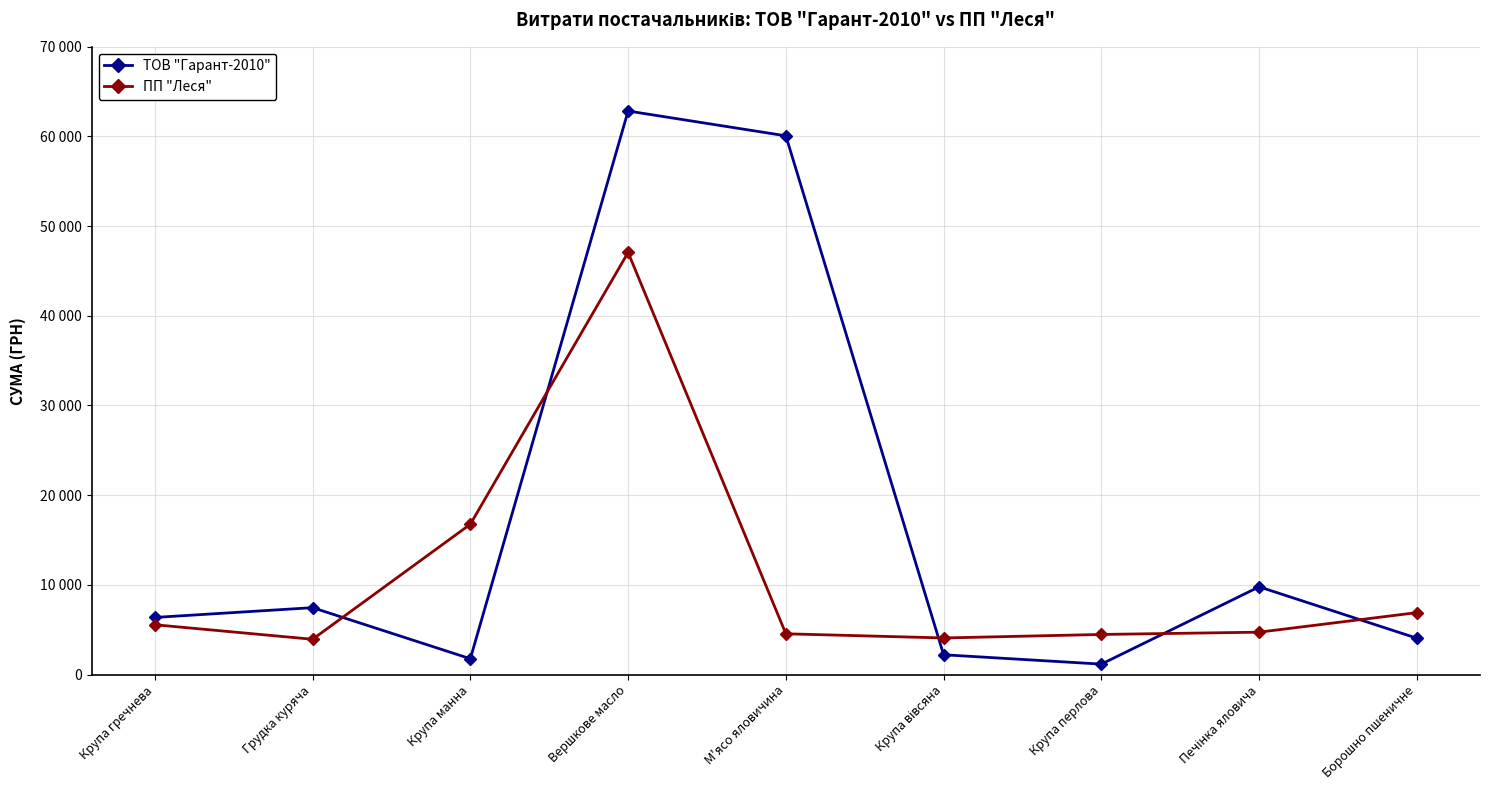

Reading right to left, list all the values displayed in this chart.

ТОВ "Гарант-2010": Борошно пшеничне=4050.0	Печінка яловича=9782.5	Крупа перлова=1163.2	Крупа вівсяна=2206.4	М'ясо яловичина=60067.5	Вершкове масло=62833.2	Крупа манна=1763.7	Грудка куряча=7458.3	Крупа гречнева=6368.1
ПП "Леся": Борошно пшеничне=6904.5	Печінка яловича=4725.1	Крупа перлова=4470.6	Крупа вівсяна=4080.0	М'ясо яловичина=4545.0	Вершкове масло=47062.2	Крупа манна=16759.3	Грудка куряча=3933.0	Крупа гречнева=5553.2